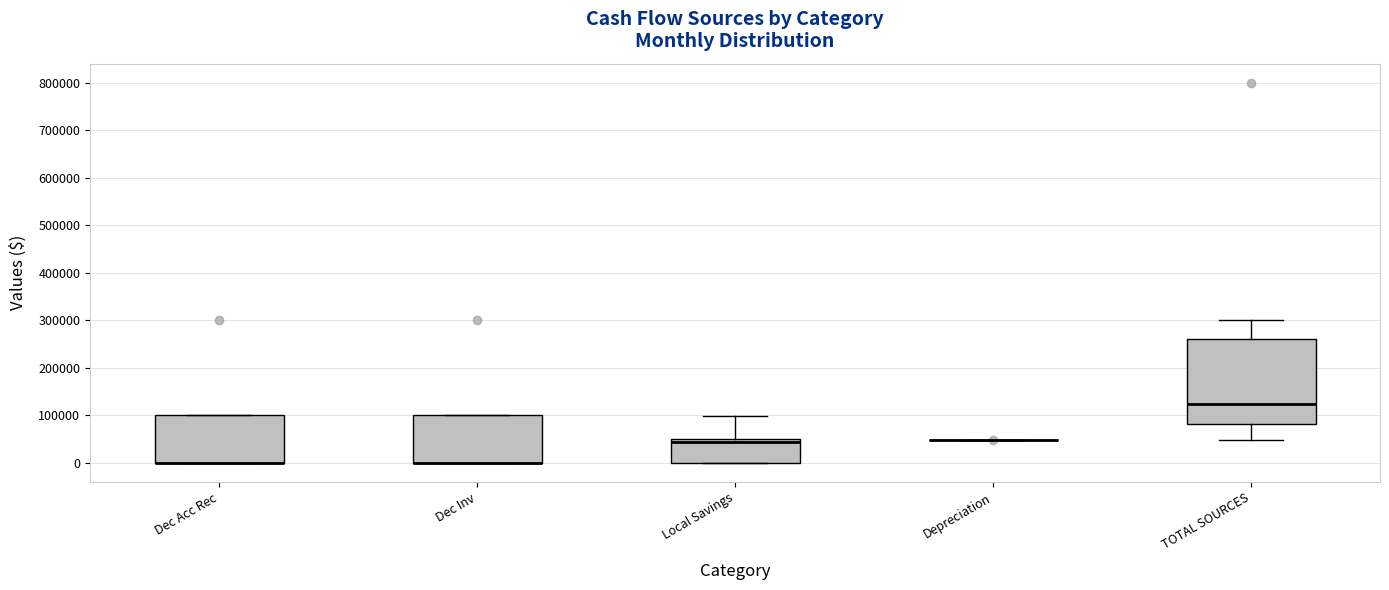

Which box is the tallest, from its lower edge to its upper edge?

TOTAL SOURCES